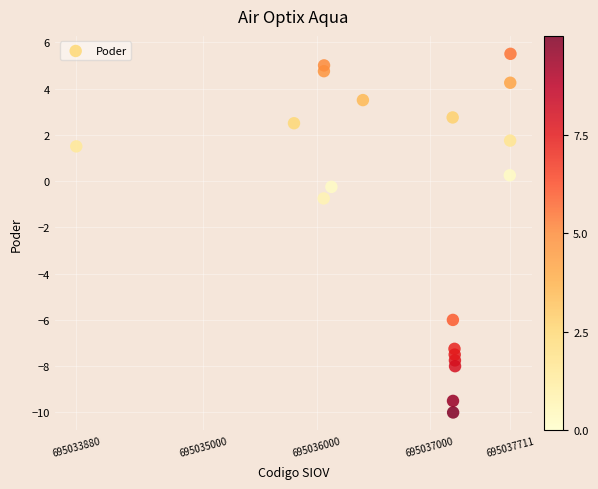

What is the range of X values (max minus min)?

3831.0